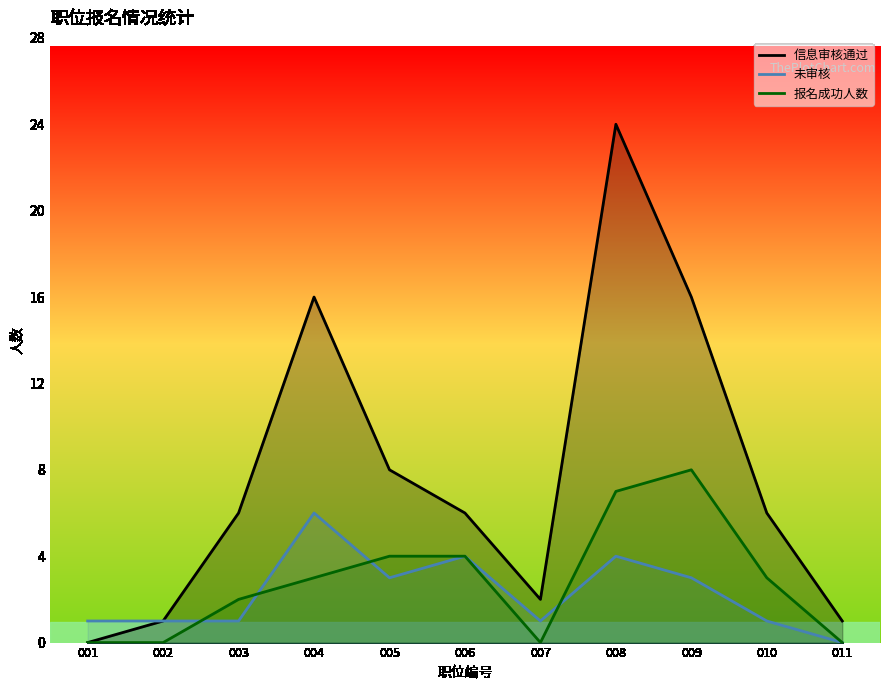

List the series in order of their peak value, highest first.

信息审核通过, 报名成功人数, 未审核